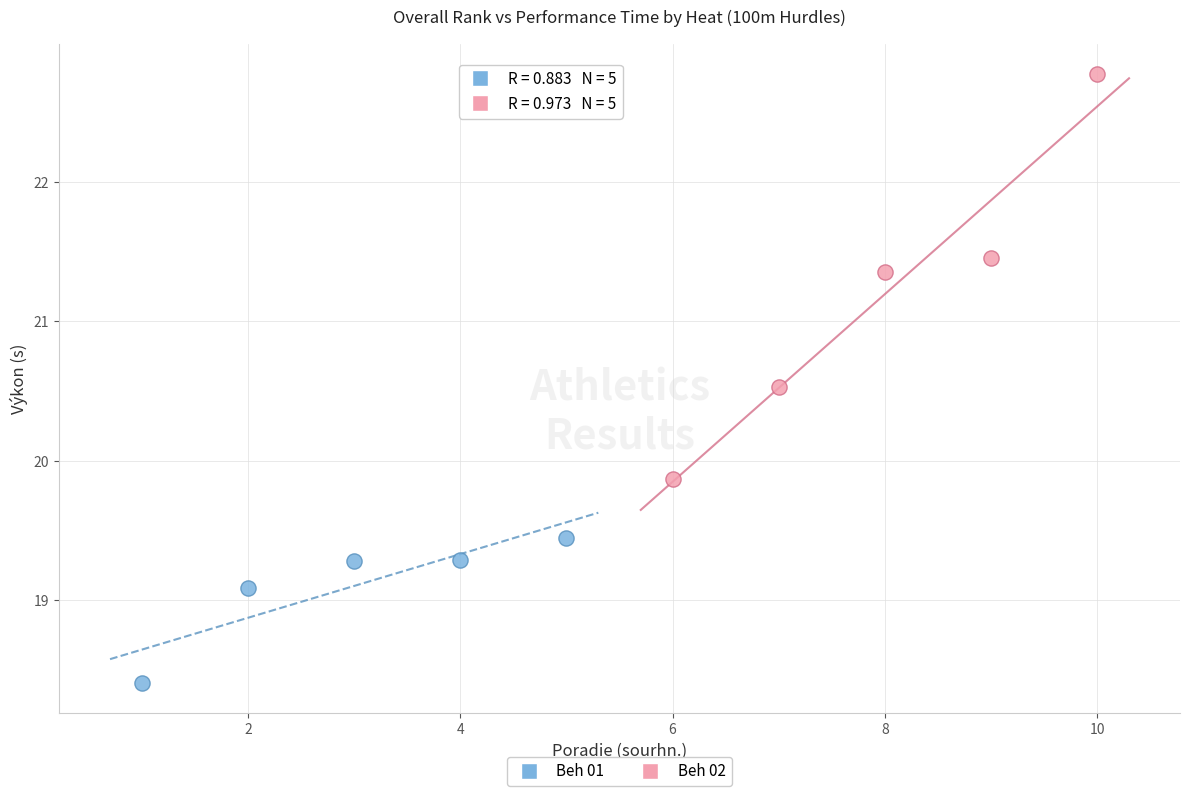

Which series reaches the maximum Y coordinate?

Beh 02